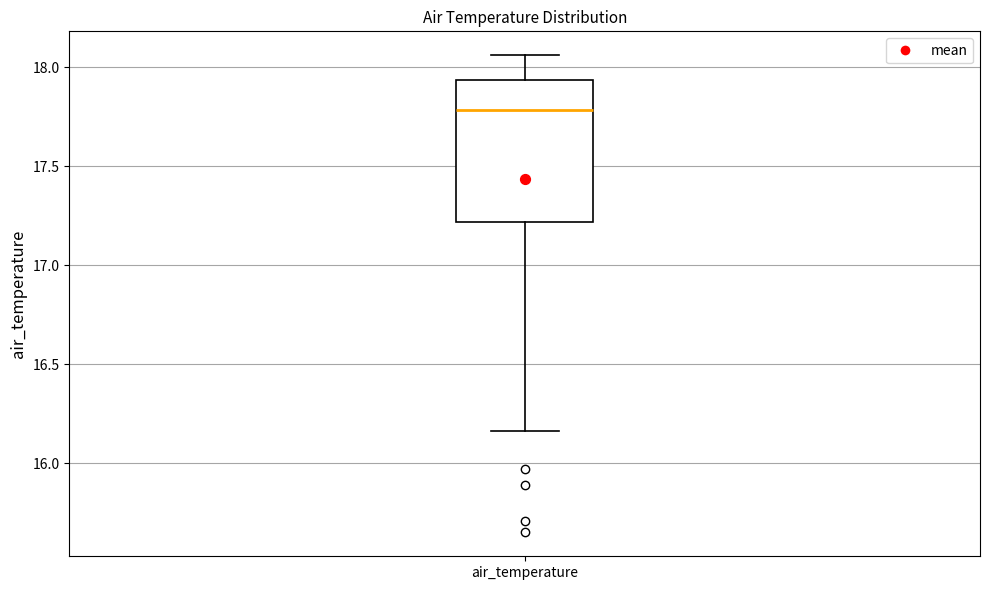

Transcribe this box plot: give where the median line is, the range the box spans, and where the two whiskers end, as read against the y-axis. The values are not printed on the chart, so give them approximately, as read against the axis.

median 17.80, box 17.20 to 17.95, whiskers 16.15 to 18.05